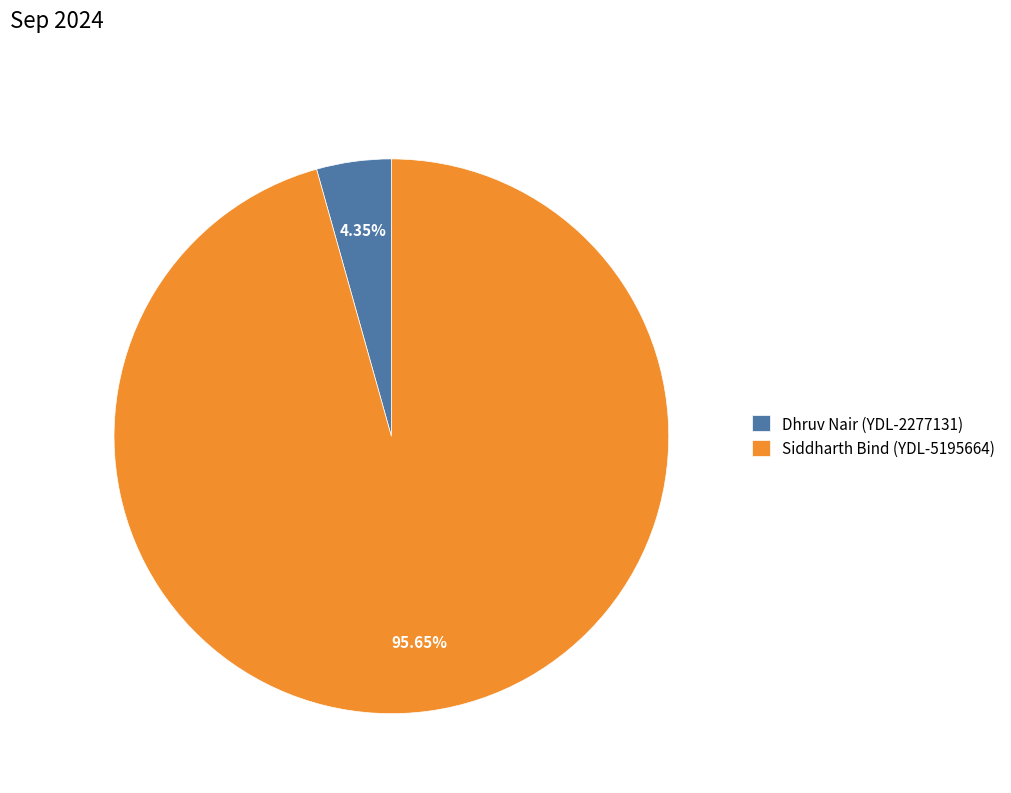

Does any single category account for the majority?

Yes